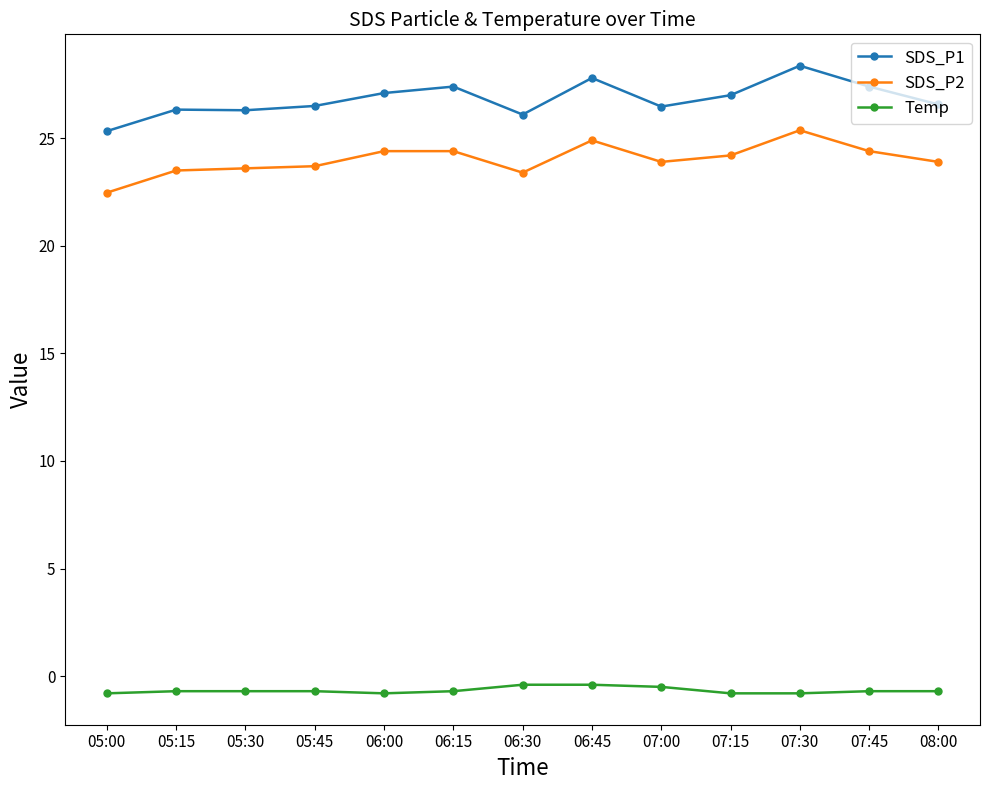

What are all the series names shown in the legend?

SDS_P1, SDS_P2, Temp